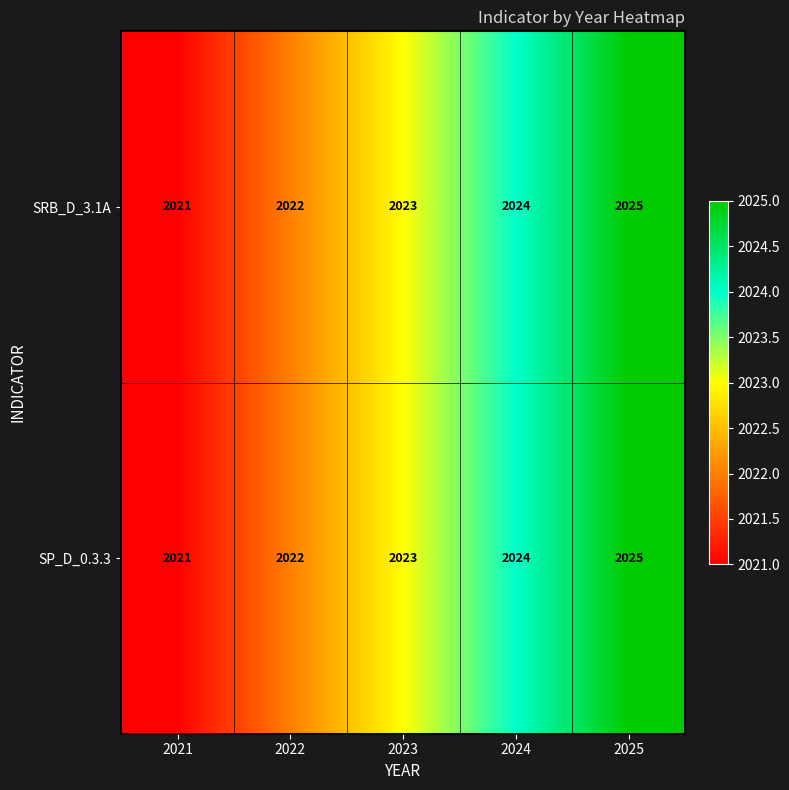

Reading left to right, list all the values displayed in this chart.

SRB_D_3.1A: 2021=2021	2022=2022	2023=2023	2024=2024	2025=2025
SP_D_0.3.3: 2021=2021	2022=2022	2023=2023	2024=2024	2025=2025